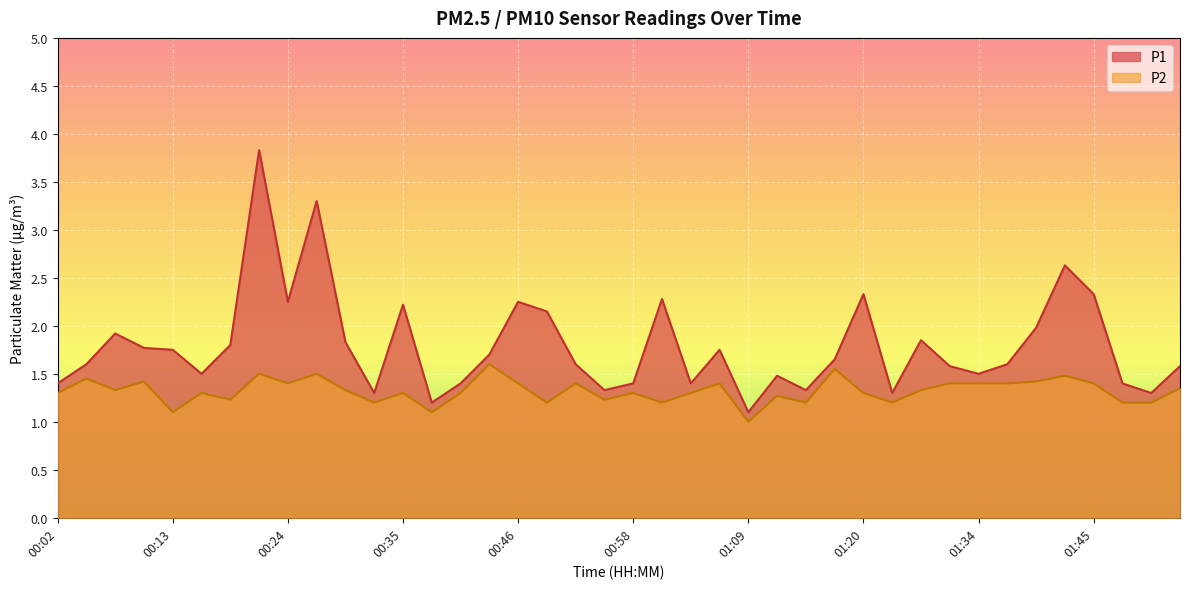

Reading left to right, list all the values displayed in this chart.

P1: 1.4	1.6	1.9	1.8	1.8	1.5	1.8	3.8	2.2	3.3	1.8	1.3	2.2	1.2	1.4	1.7	2.2	2.1	1.6	1.3	1.4	2.3	1.4	1.8	1.1	1.5	1.3	1.6	2.3	1.3	1.9	1.6	1.5	1.6	2.0	2.6	2.3	1.4	1.3	1.6
P2: 1.3	1.4	1.3	1.4	1.1	1.3	1.2	1.5	1.4	1.5	1.3	1.2	1.3	1.1	1.3	1.6	1.4	1.2	1.4	1.2	1.3	1.2	1.3	1.4	1.0	1.3	1.2	1.6	1.3	1.2	1.3	1.4	1.4	1.4	1.4	1.5	1.4	1.2	1.2	1.4